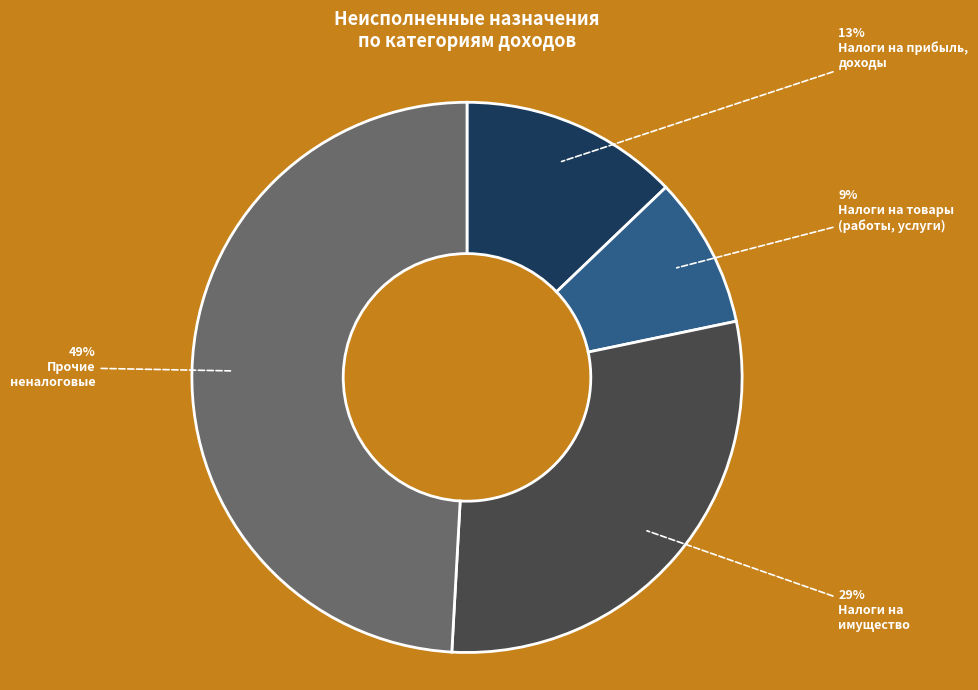

Count the number of slices in the pie.

4